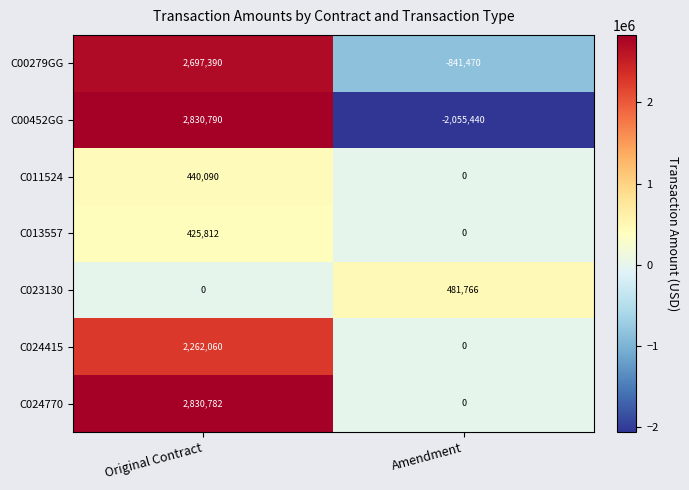

The C00279GG series shows 3901039 at Original Contract. True or false?

False